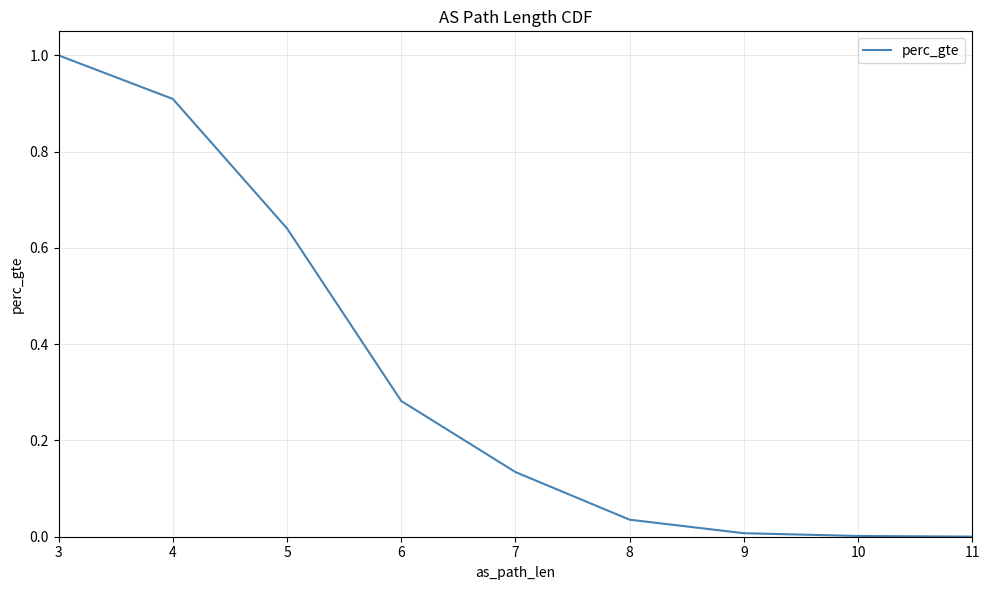

What is the difference between the maximum and minimum values?

1.0